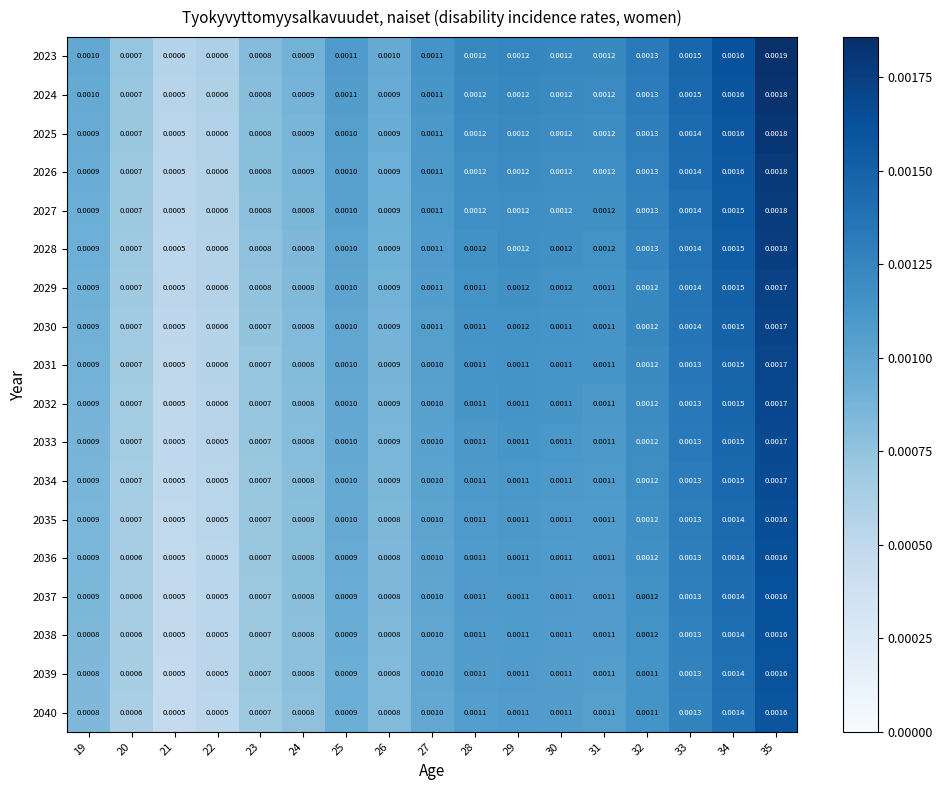

At how many categories does at least one series exceed 0?

17